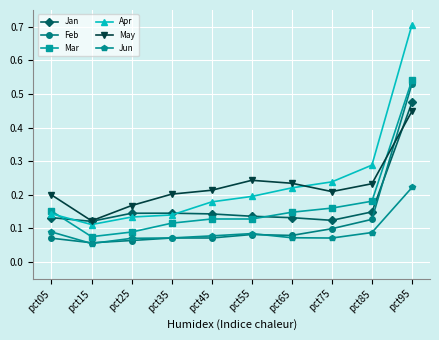

Which category has the lowest value in the Feb series?

pct15